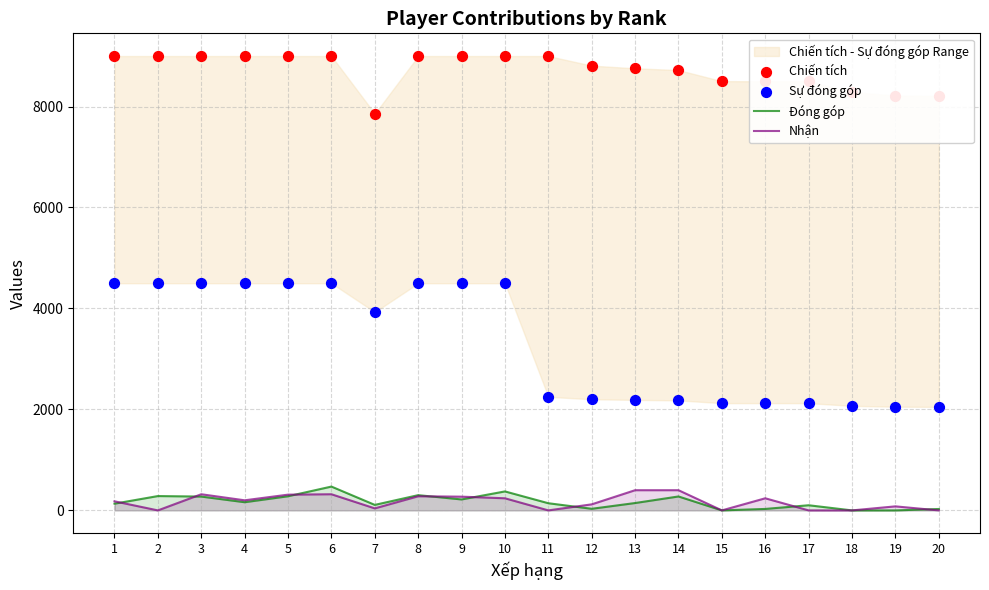

Which series reaches the minimum Y coordinate?

Đóng góp